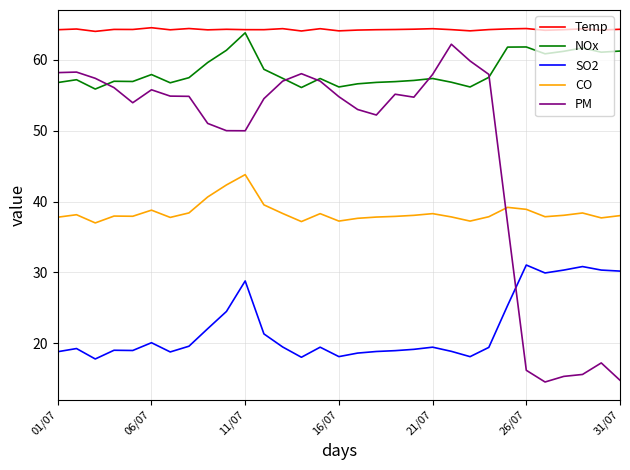

Which series has the widest spread of values?

PM